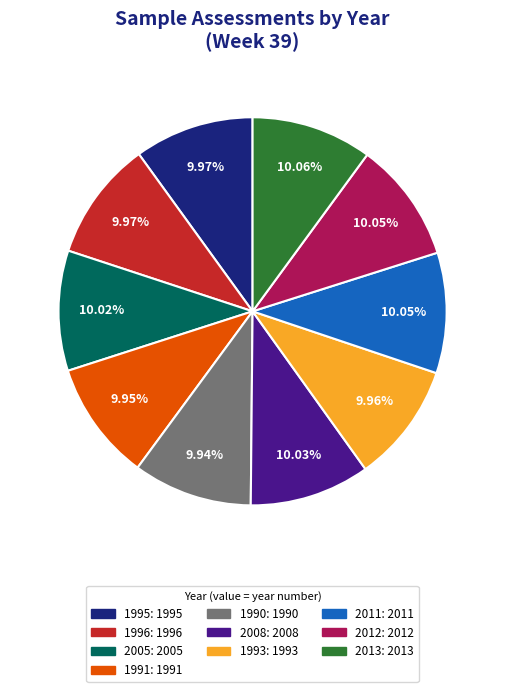

True or false: 1990 accounts for 16% of the total.

False